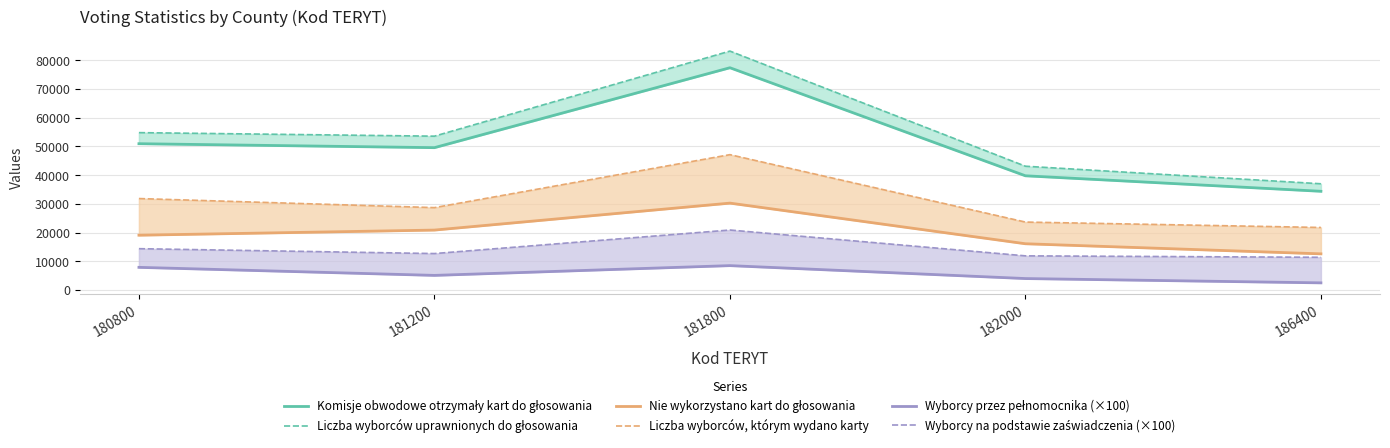

Reading left to right, list all the values displayed in this chart.

Komisje obwodowe otrzymały kart do głosowania: 50951	49576	77404	39781	34385
Liczba wyborców uprawnionych do głosowania: 54805	53574	83200	43113	36999
Nie wykorzystano kart do głosowania: 19095	20878	30265	16117	12602
Liczba wyborców, którym wydano karty: 31855	28697	47138	23663	21783
Wyborcy przez pełnomocnika (×100): 7900	5100	8500	4000	2500
Wyborcy na podstawie zaświadczenia (×100): 14400	12700	20900	11900	11400